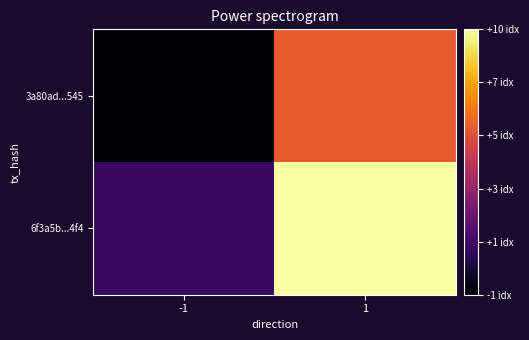

Reading left to right, list all the values displayed in this chart.

3a80ad...545: -1=-1	1=6
6f3a5b...4f4: -1=1	1=10